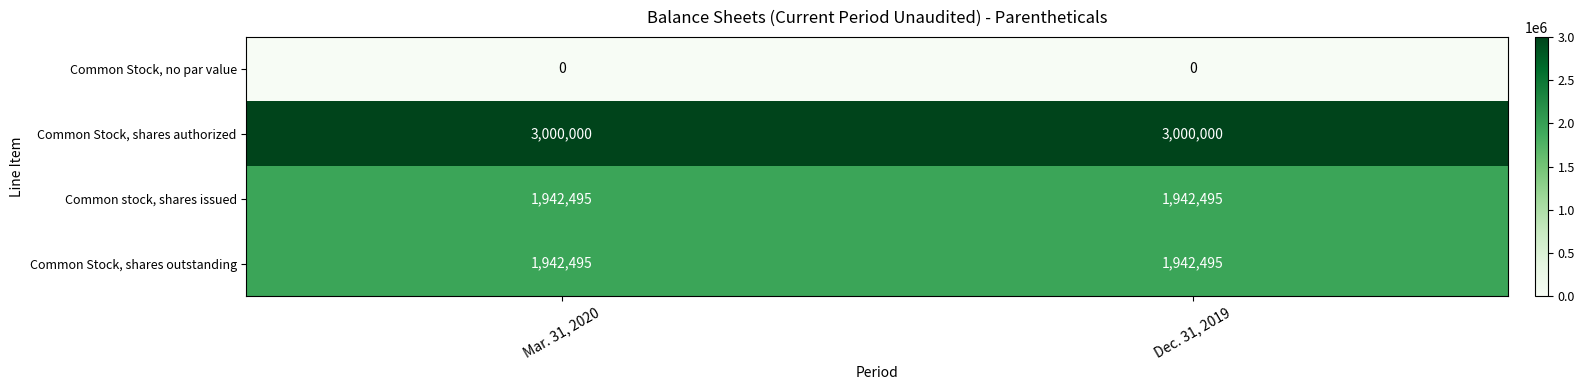

What is the minimum value for Common Stock, shares outstanding?

1942495